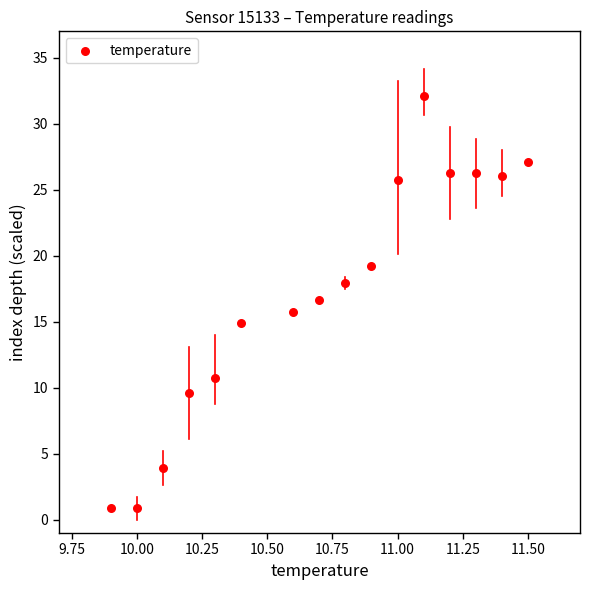

What is the range of Y values (max minus min)?

31.2